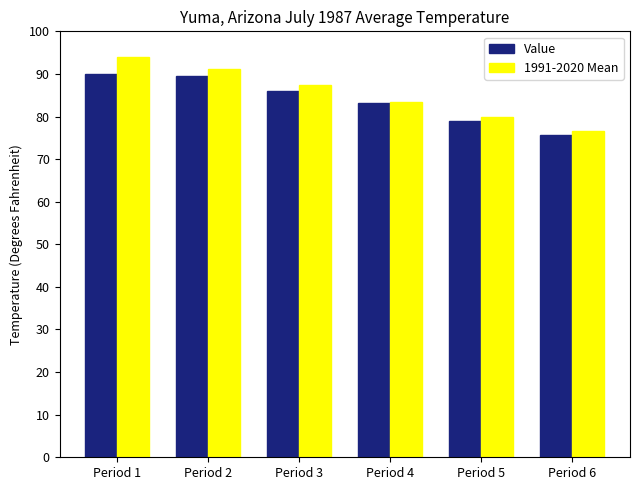

List the series in order of their overall mean, lowest first.

Value, 1991-2020 Mean